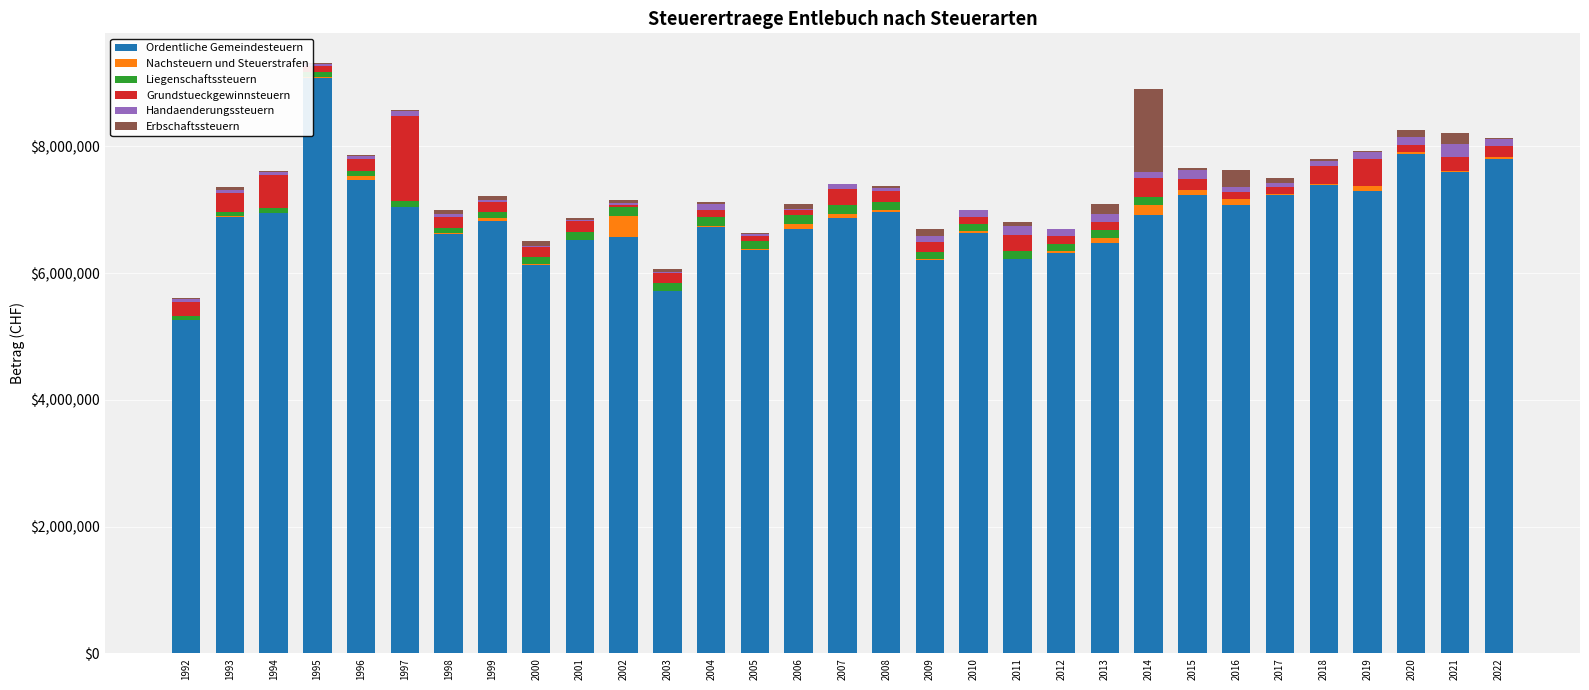

Does the chart contain stacked bars?

Yes